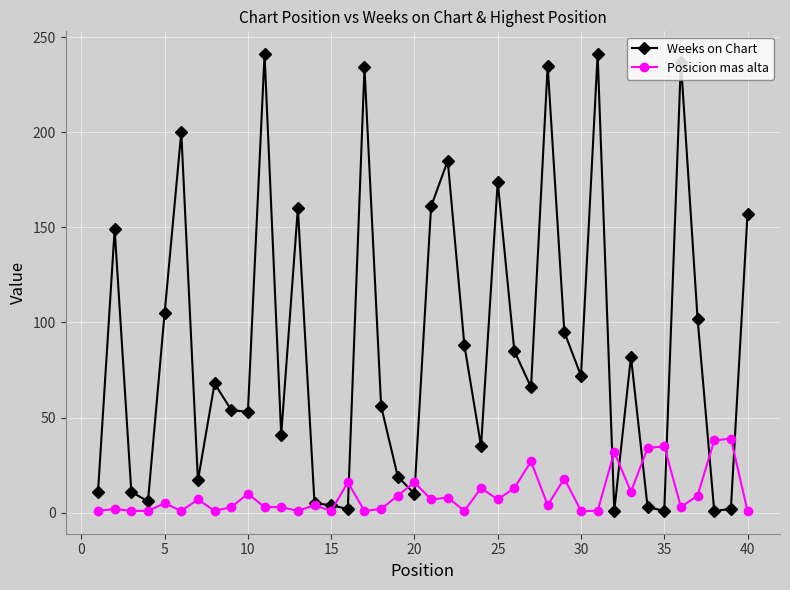

What is the maximum value for Weeks on Chart?

241